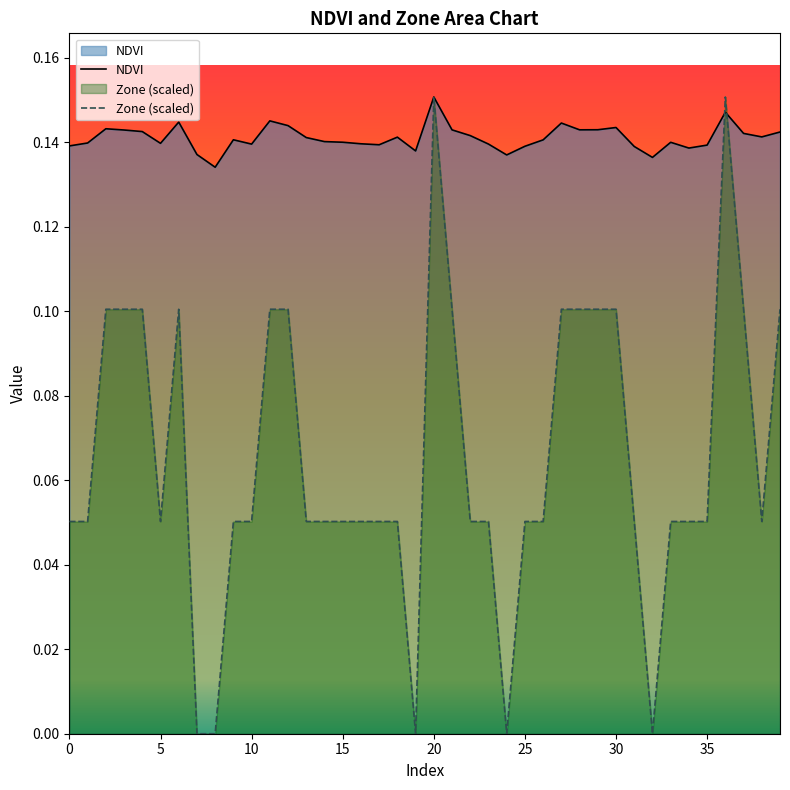

At which category is the sum across all series the highest?

20